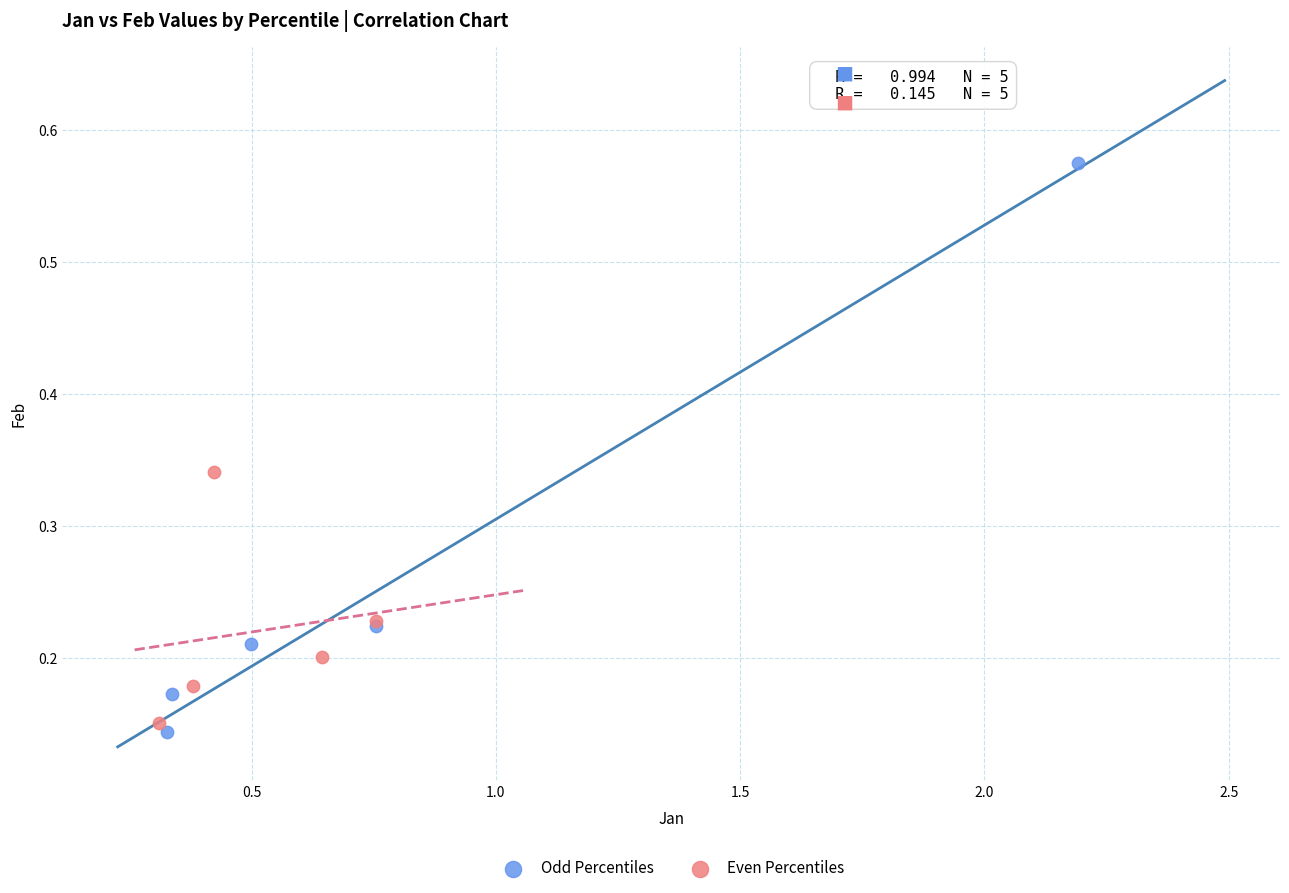

Which series has the largest Y range (max minus min)?

Odd Percentiles